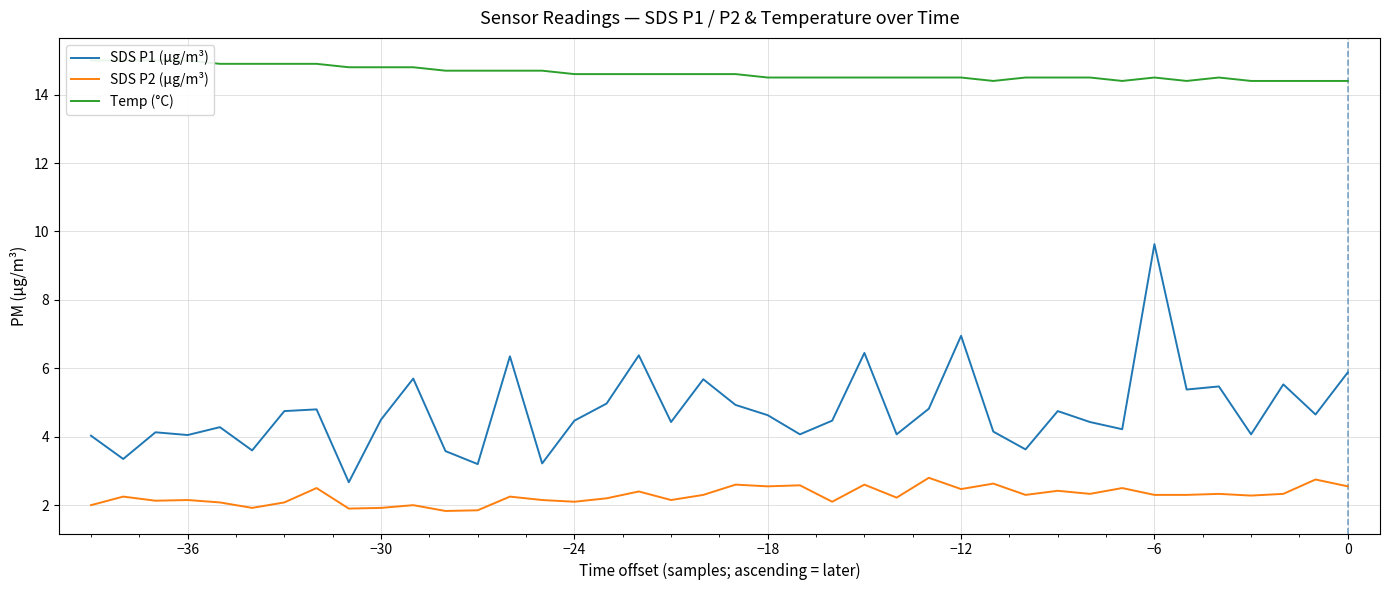

What is the value of the Temp (°C) point at the 4th from the left?

15.0